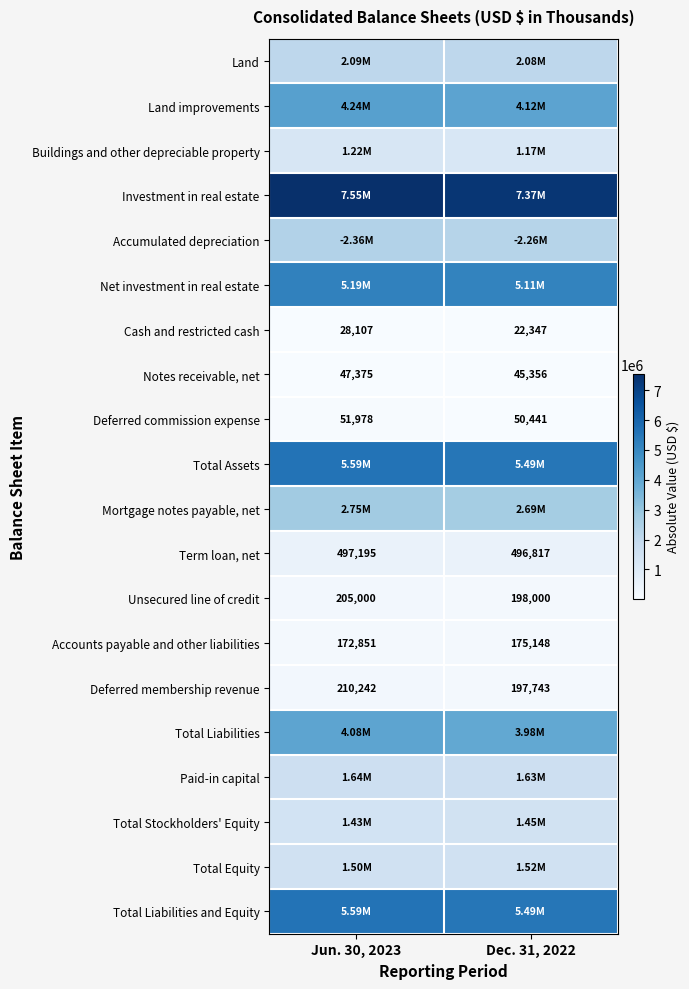

Rank the categories by Cash and restricted cash value from highest to lowest.

Jun. 30, 2023, Dec. 31, 2022